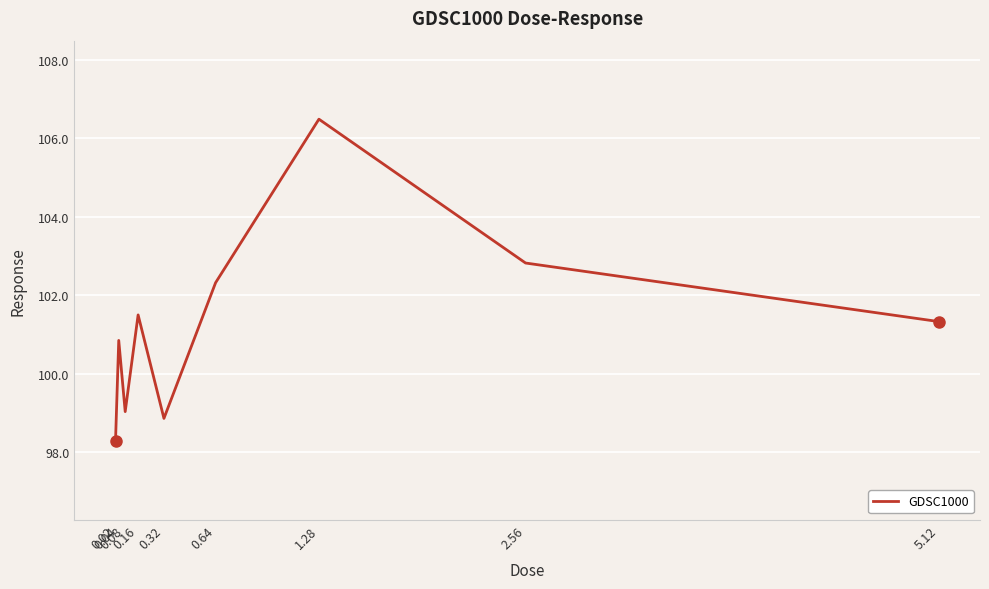

Does the chart have visible grid lines?

Yes